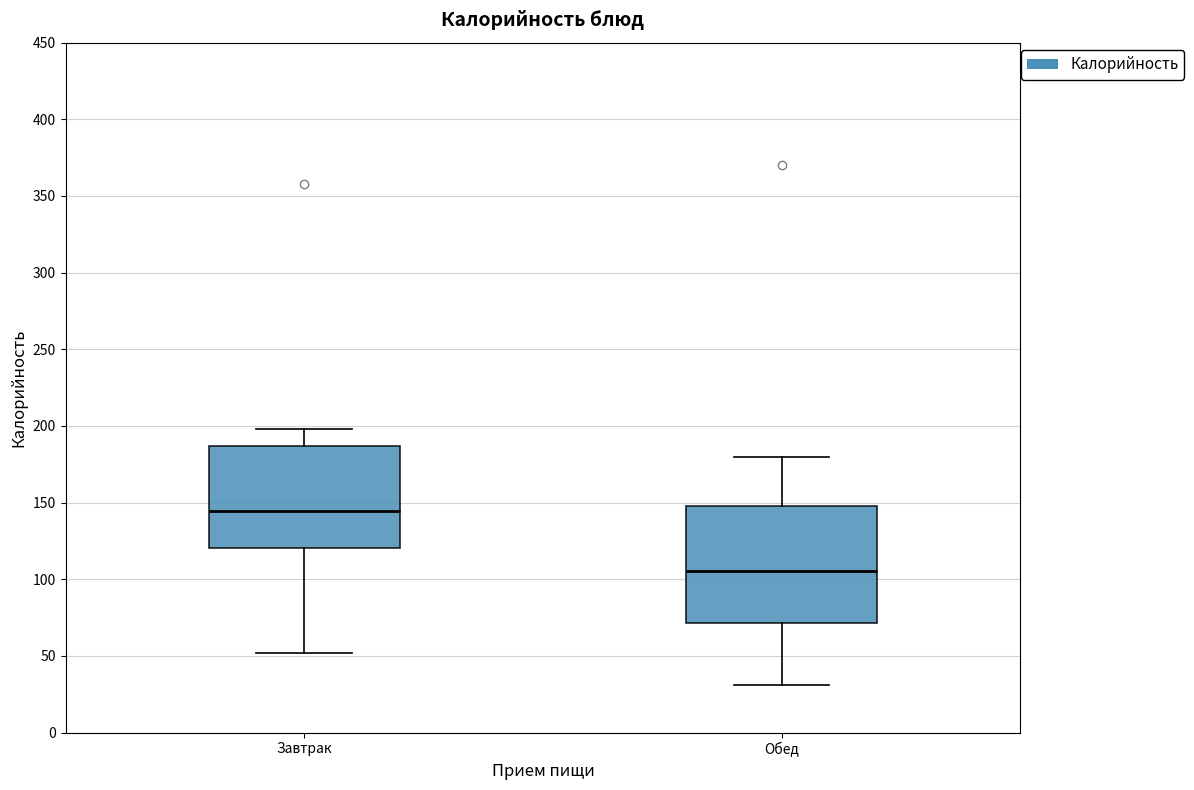

Which box has the lowest median line?

Обед